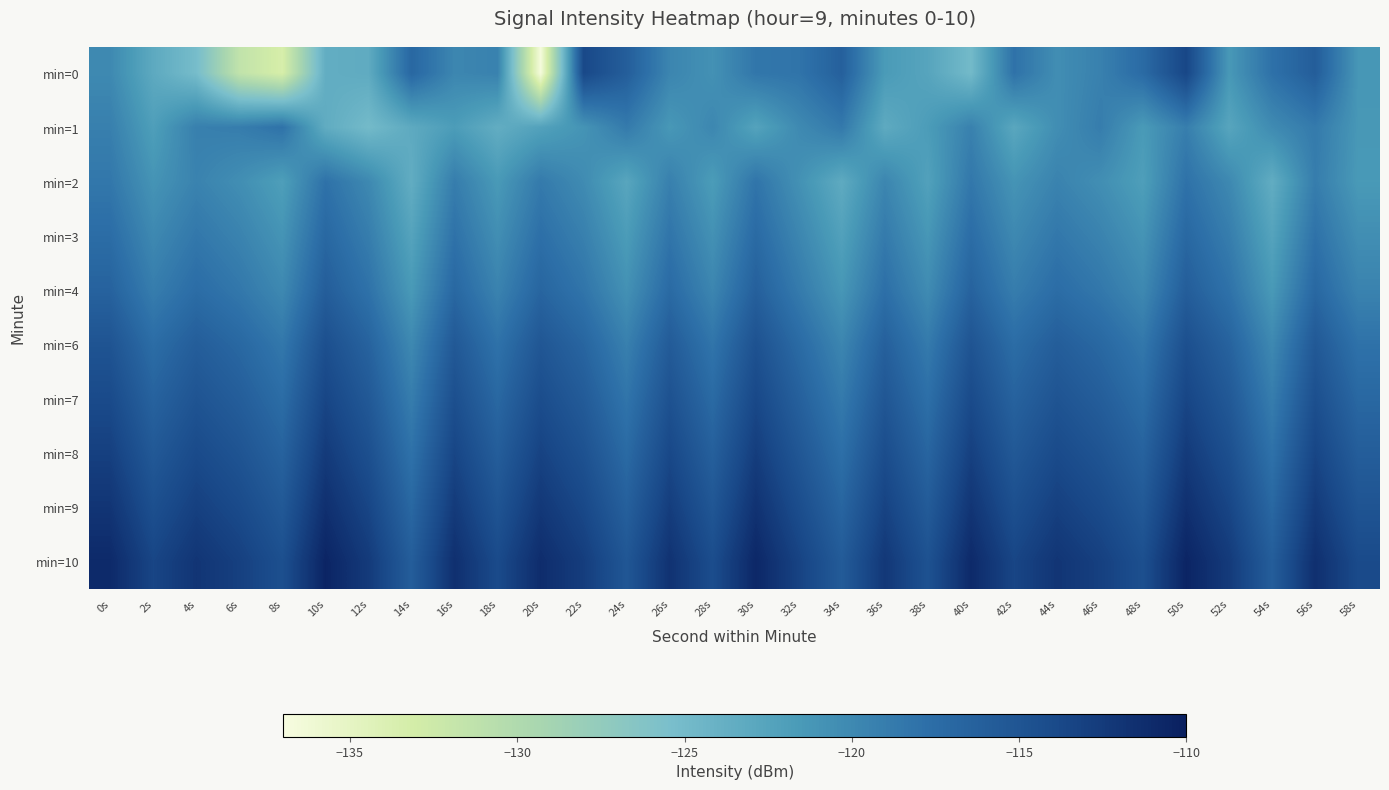

Which category has the lowest value across all series?

20s